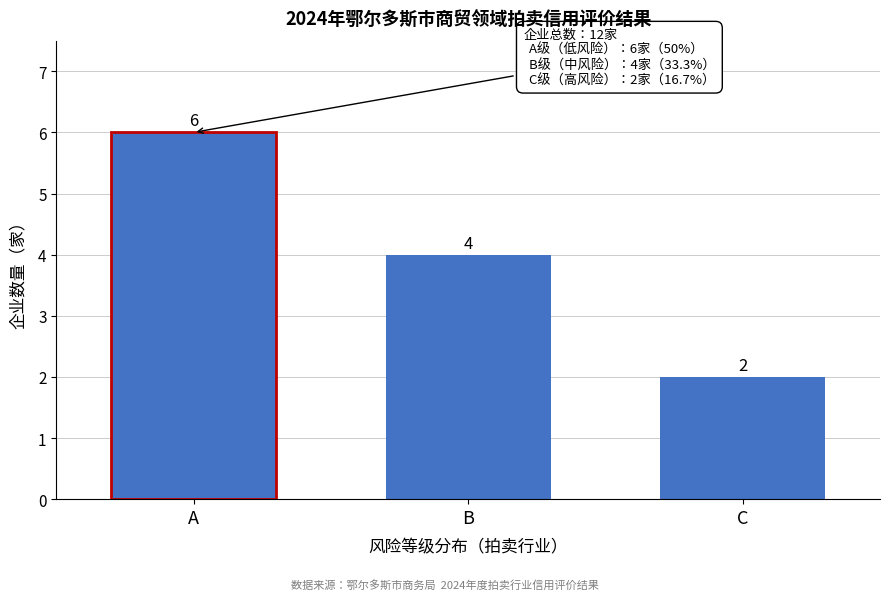

Reading left to right, transcribe all the data shown in this chart.

6	4	2